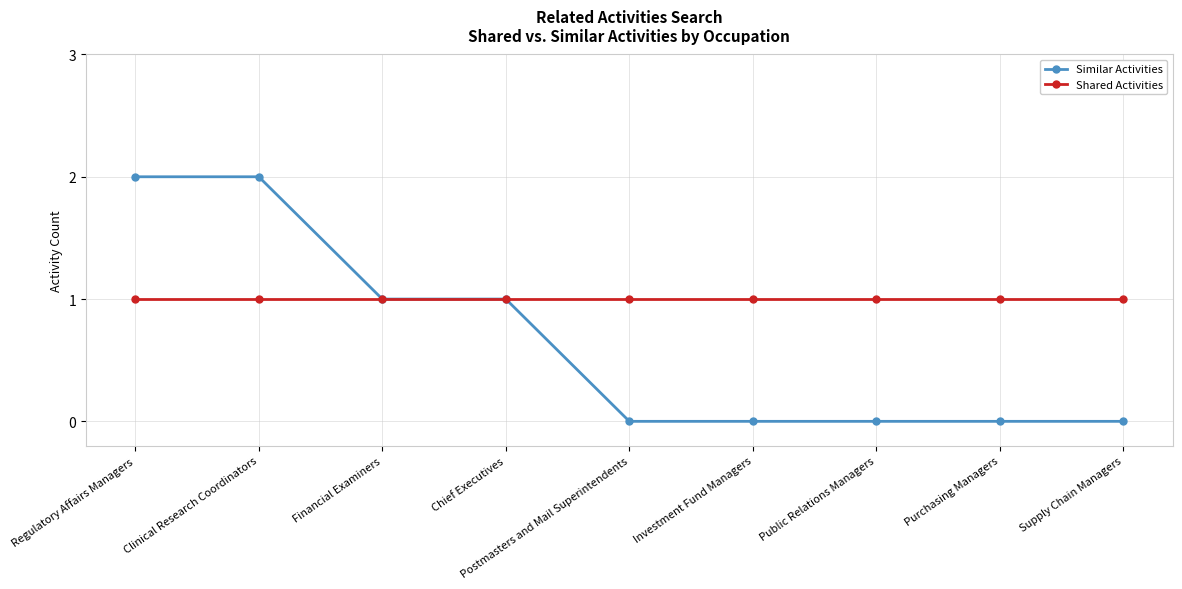

What are all the series names shown in the legend?

Similar Activities, Shared Activities